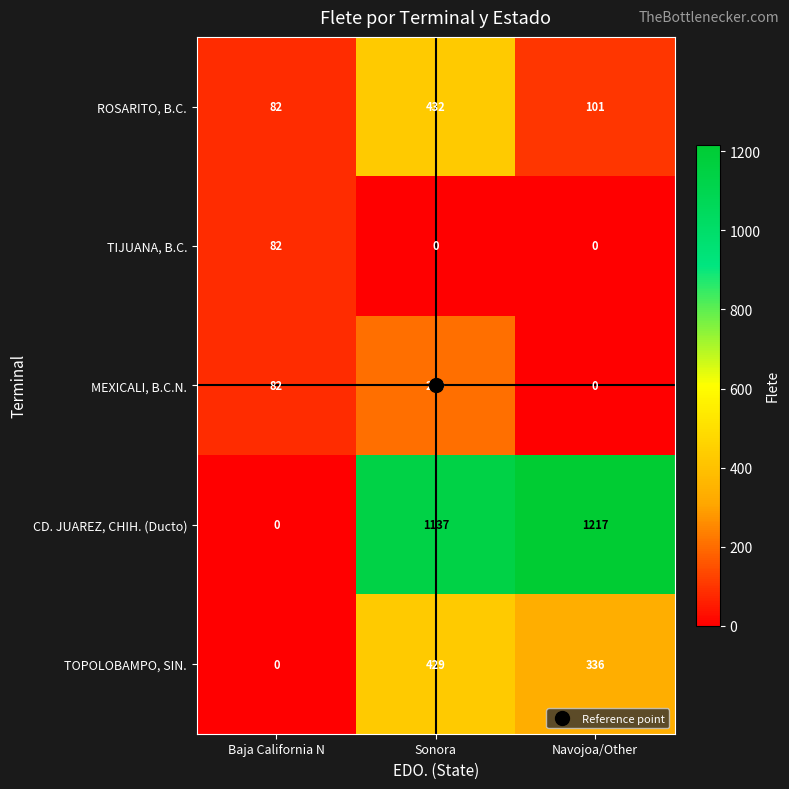

Which series has the widest spread of values?

CD. JUAREZ, CHIH. (Ducto)